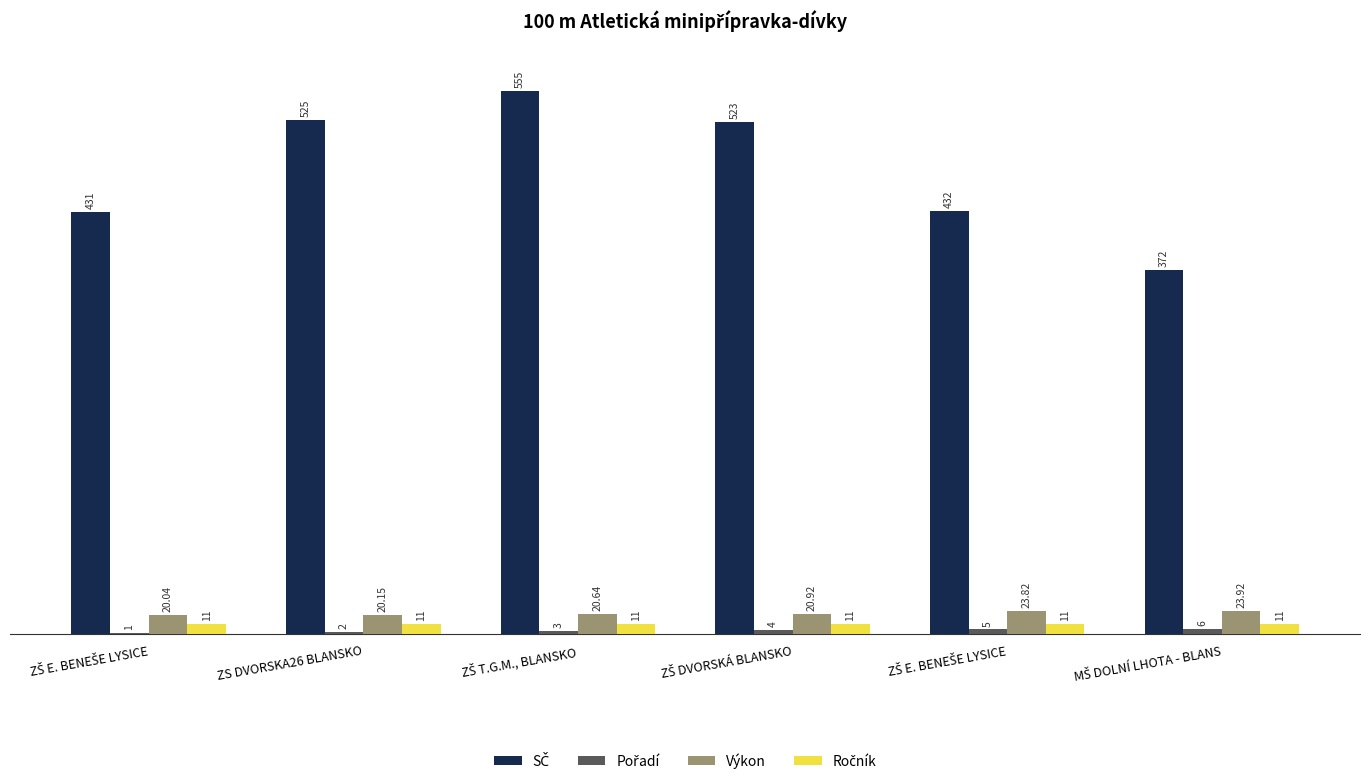

Where does the Pořadí series first go above 4?

ZŠ E. BENEŠE LYSICE